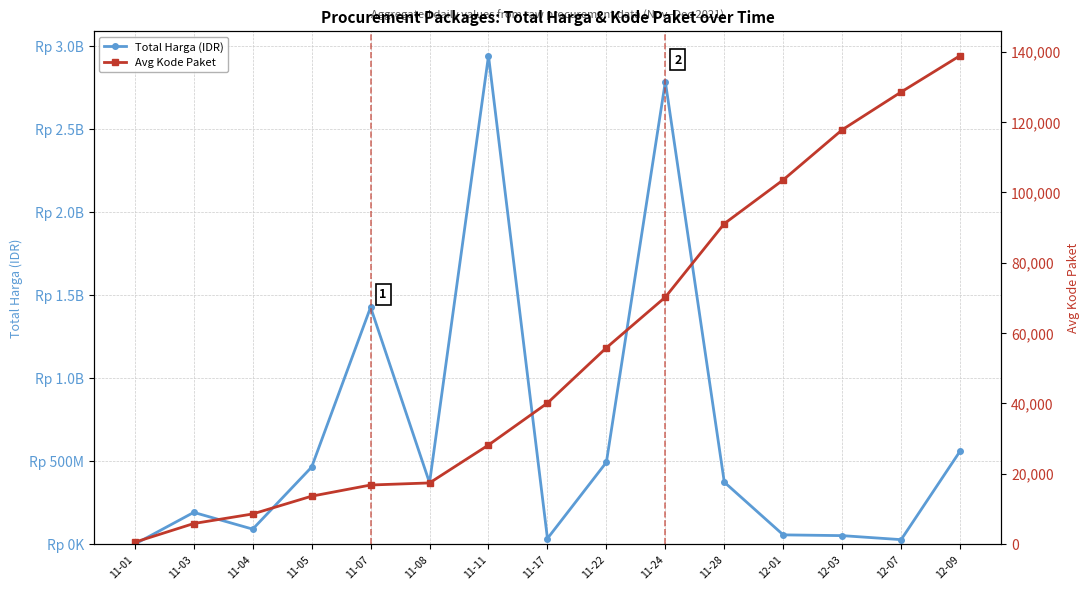

Reading left to right, transcribe all the data shown in this chart.

Total Harga (IDR): 11-01=333600.0	11-03=191461270.0	11-04=90672075.0	11-05=464002100.0	11-07=1425867900.0	11-08=369565800.0	11-11=2939032240.0	11-17=34292000.0	11-22=493000000.0	11-24=2783326200.0	11-28=373404000.0	12-01=56152800.0	12-03=51601000.0	12-07=27412000.0	12-09=559971000.0
Avg Kode Paket: 11-01=569.5	11-03=5877.6	11-04=8593.8	11-05=13652.0	11-07=16823.0	11-08=17414.8	11-11=28195.7	11-17=40112.0	11-22=55826.0	11-24=70222.0	11-28=91101.0	12-01=103541.0	12-03=117783.0	12-07=128516.0	12-09=138846.5